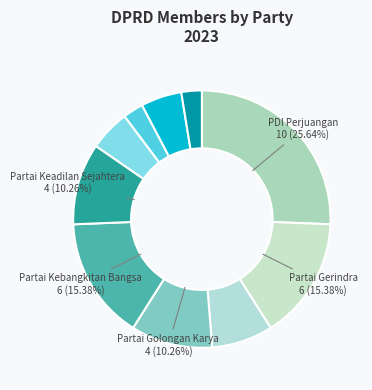

Does any single category account for the majority?

No